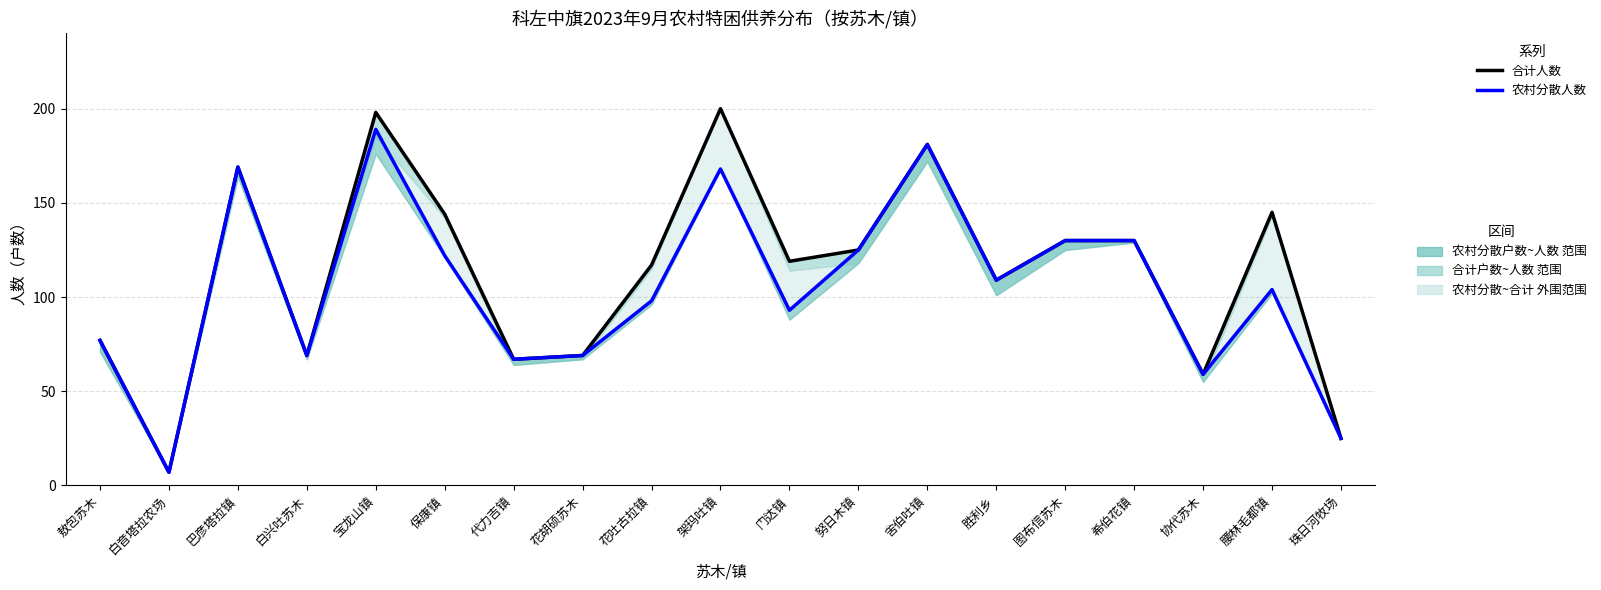

How many interior local peaks does the 农村分散人数 series have?

5